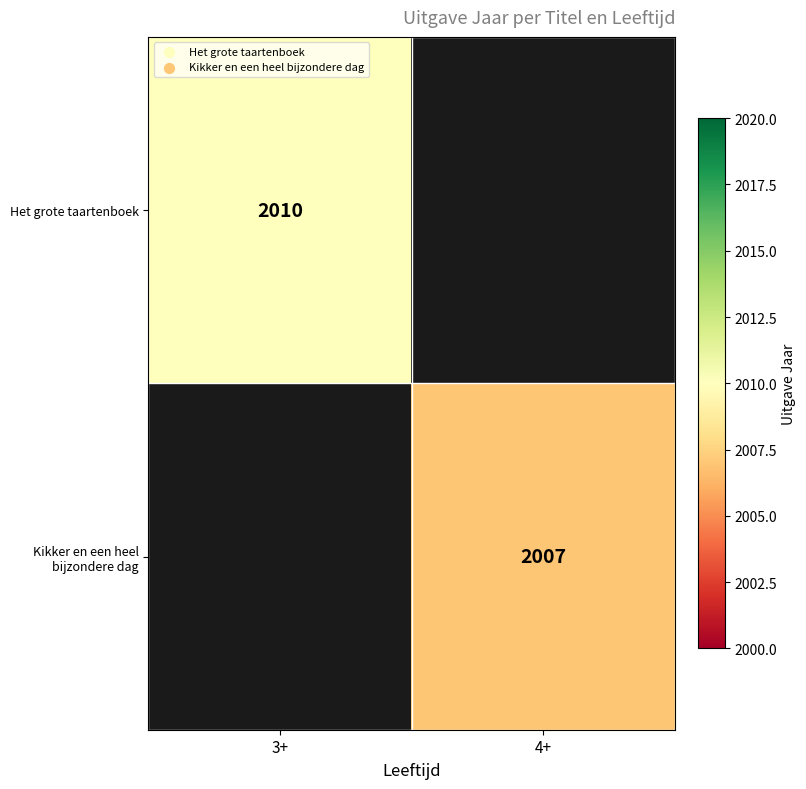

Is it true that Het grote taartenboek equals 2010 at 3+?

True